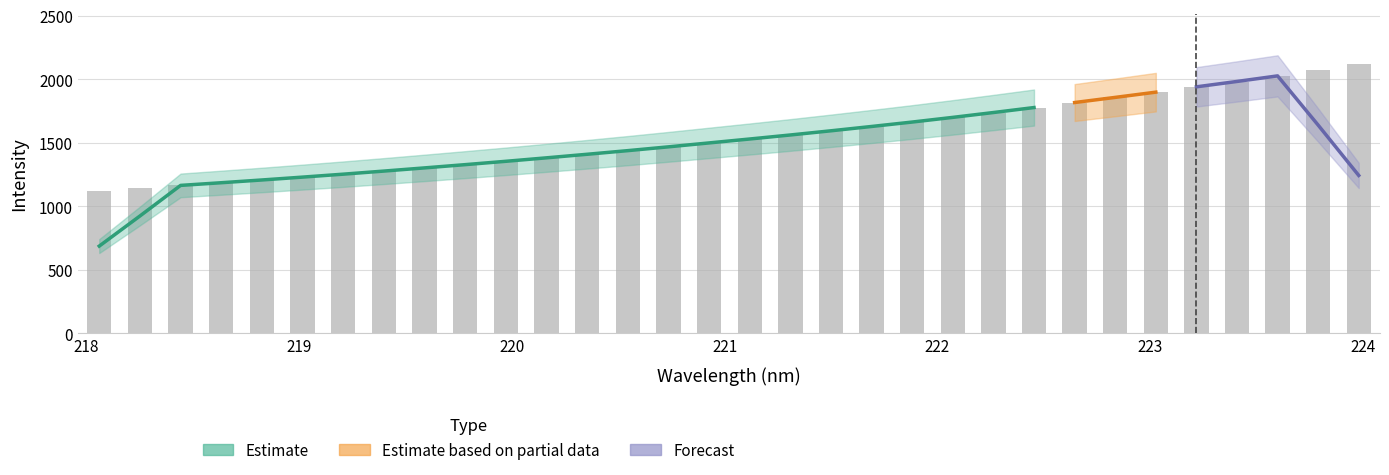

What is the value of the 26th bar from the left?

1855.9